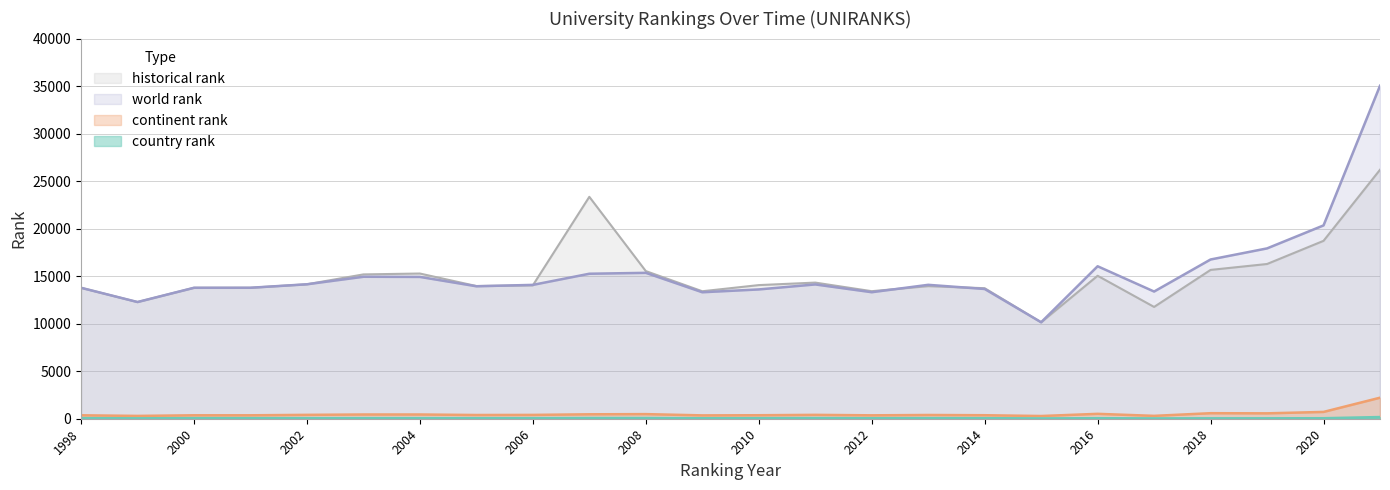

What is the maximum value for world rank?

35034